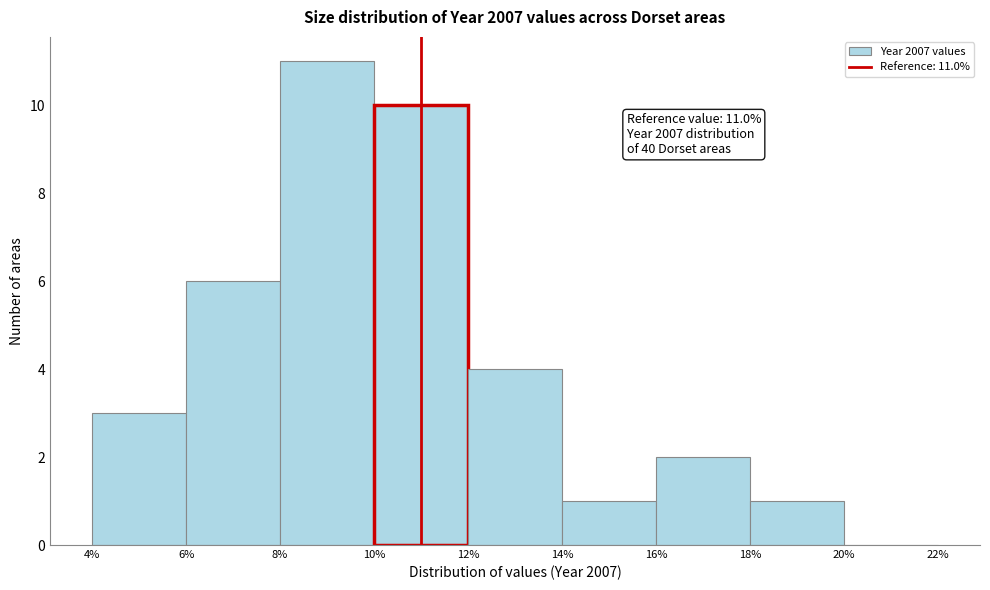

Over which range of the x-axis is the bar tallest?

8% to 10%